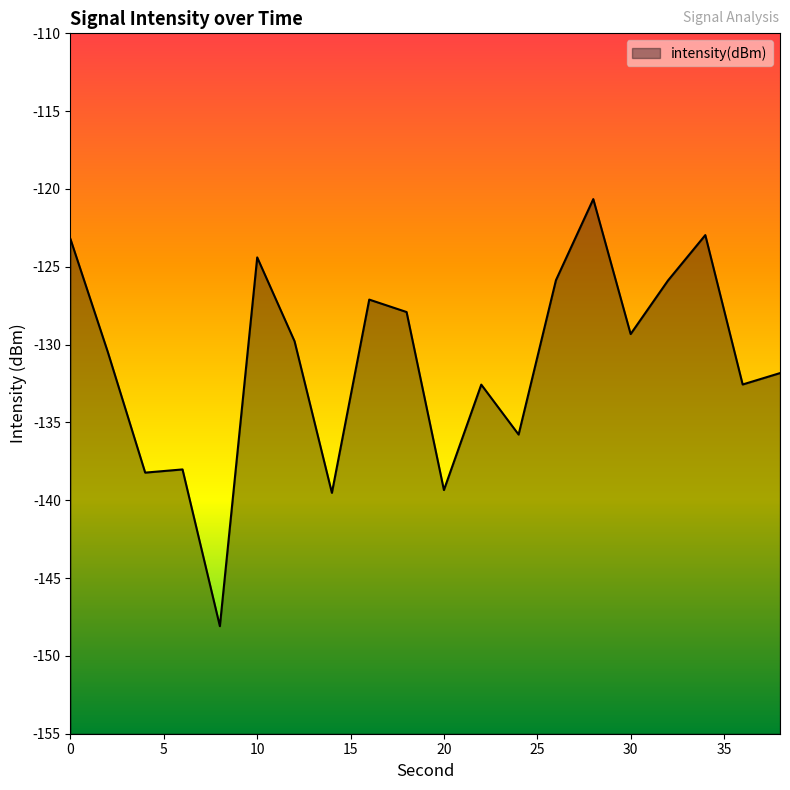

Rank the categories by value from lowest to highest.

8, 14, 20, 4, 6, 24, 22, 36, 38, 2, 12, 30, 18, 16, 32, 26, 10, 0, 34, 28